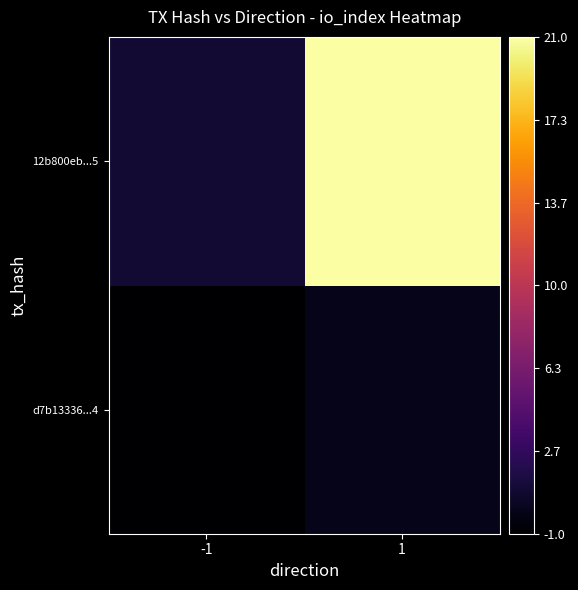

What is the greatest value displayed?

21